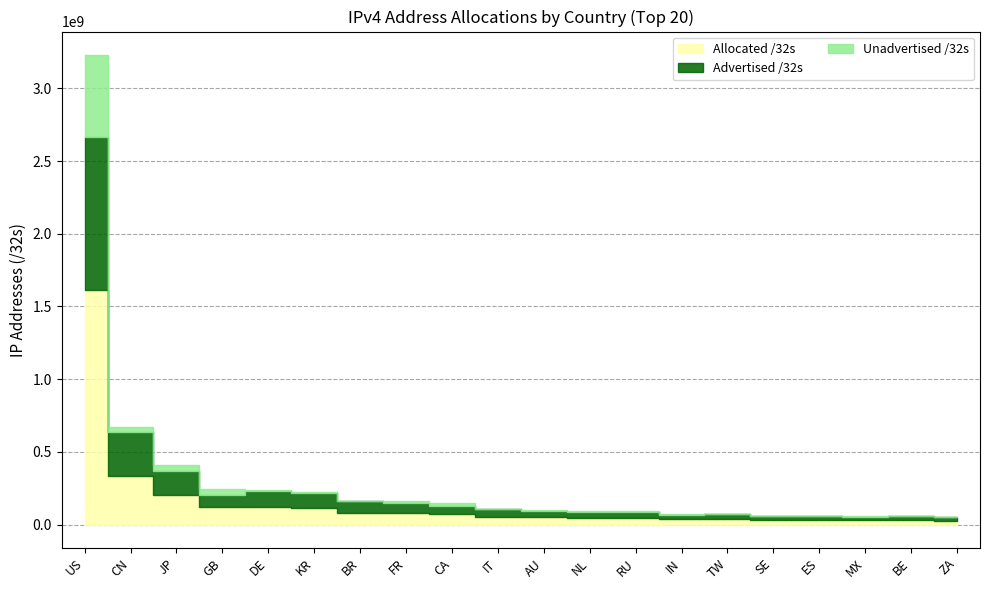

How many lines are shown in the chart?

3